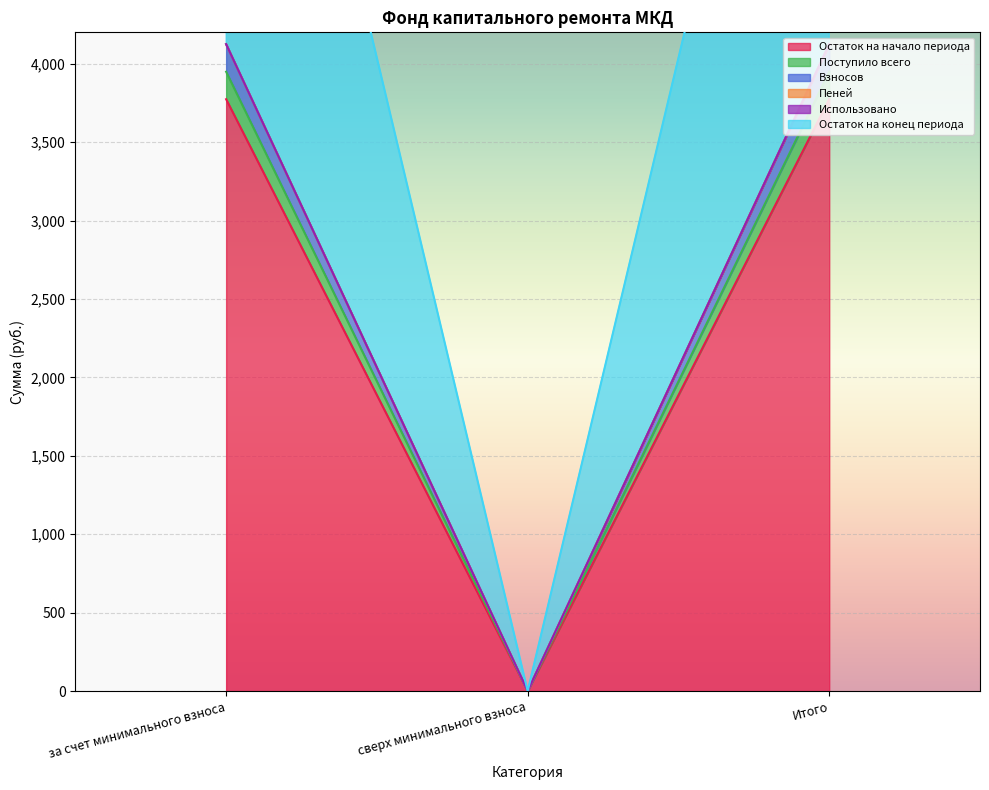

What is the difference between the Поступило всего values at сверх минимального взноса and Итого?

8073.4